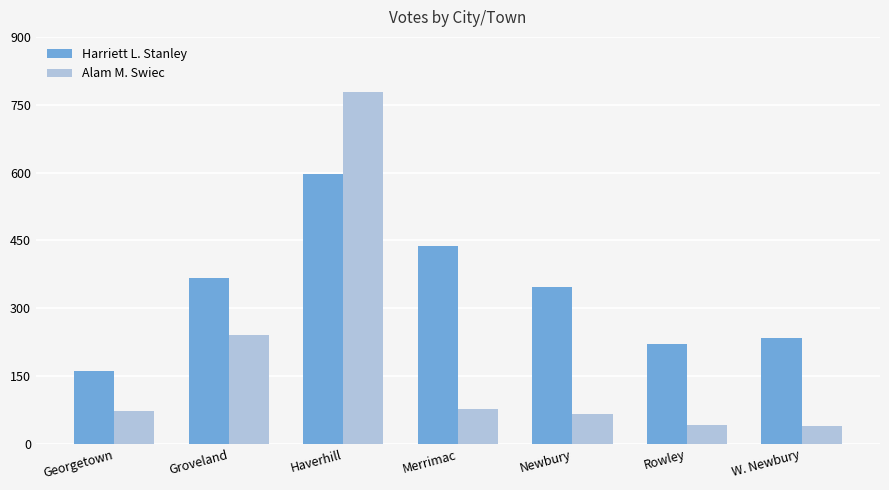

Which series has the widest spread of values?

Alam M. Swiec